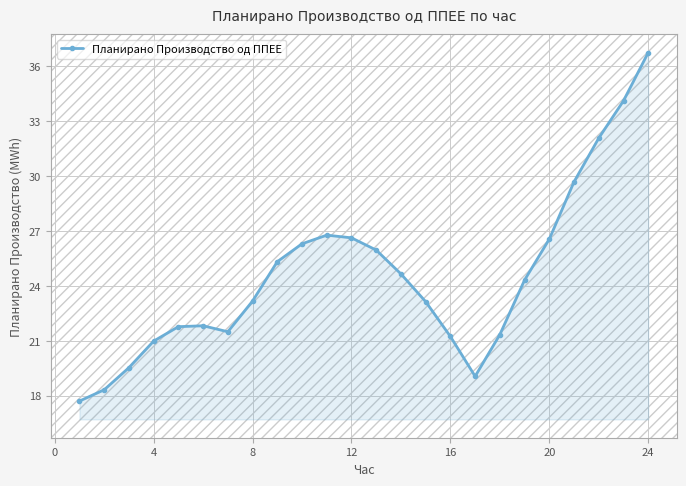

True or false: there are more than 2 points higher than both neighbors.

False